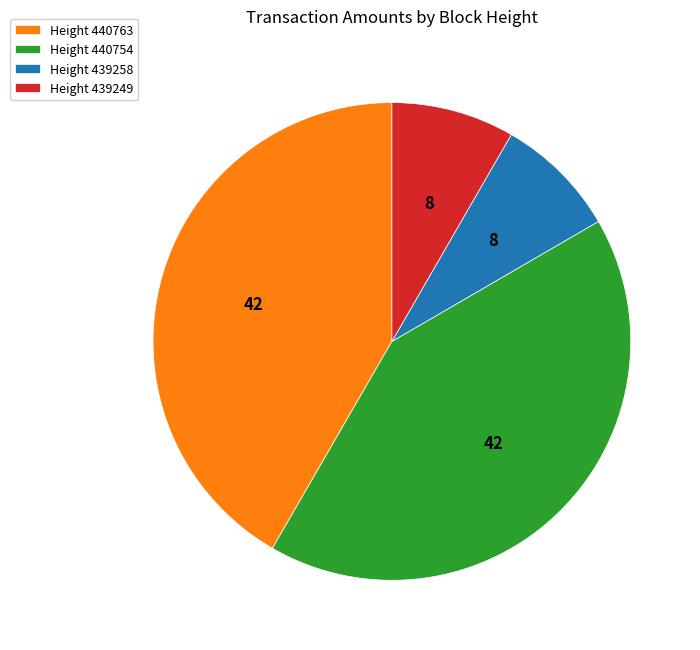

Between Height 440763 and Height 439258, which is larger?

Height 440763